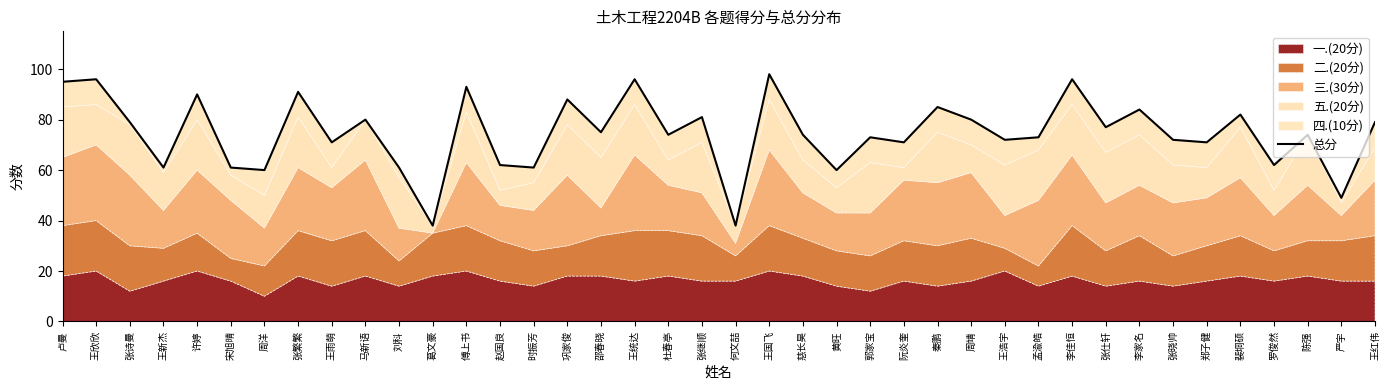

What is the greatest value displayed?

98